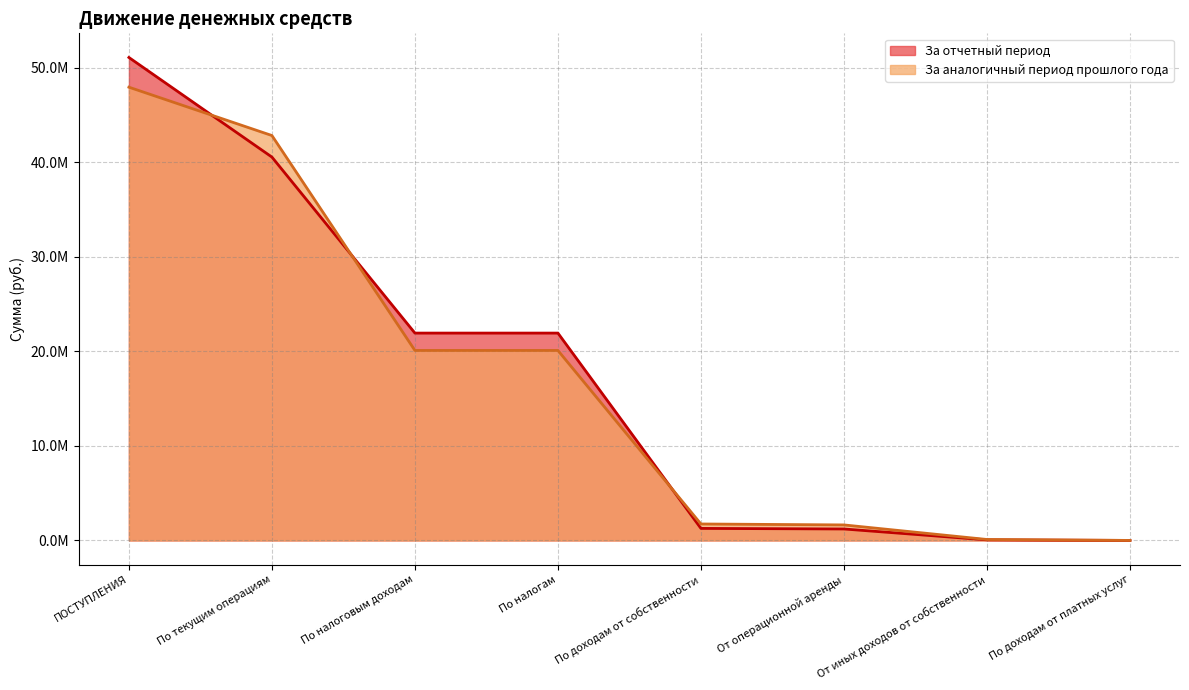

What is the difference between the За отчетный период values at По доходам от платных услуг and По налоговым доходам?

21923782.9